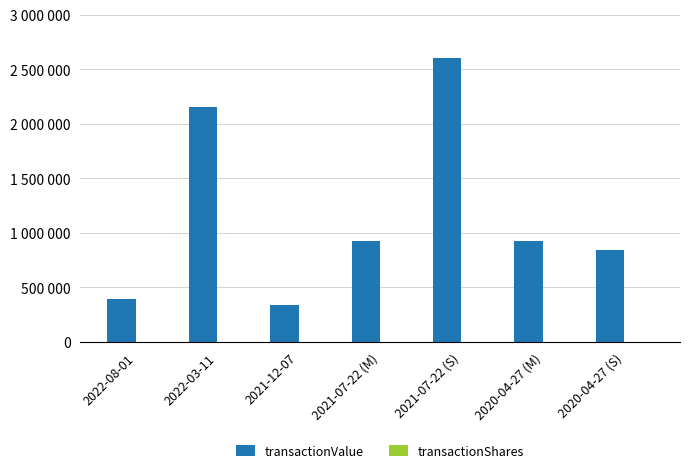

Does the chart contain stacked bars?

No